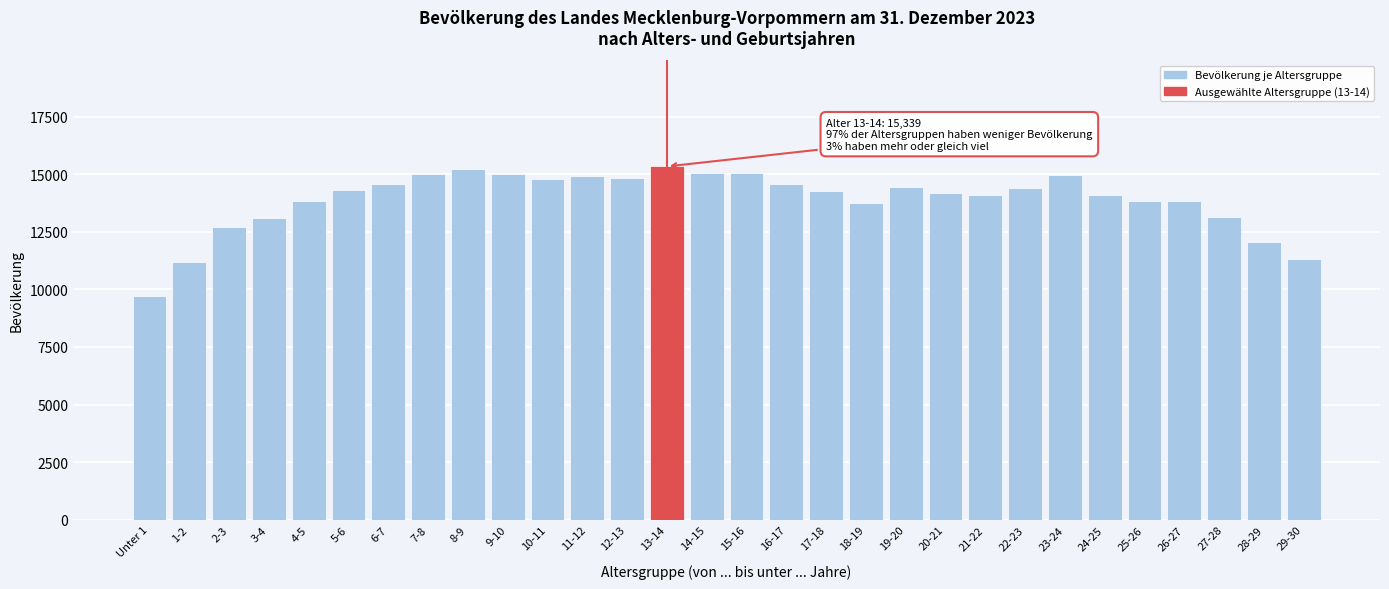

Which category has the lowest value across all series?

Unter 1